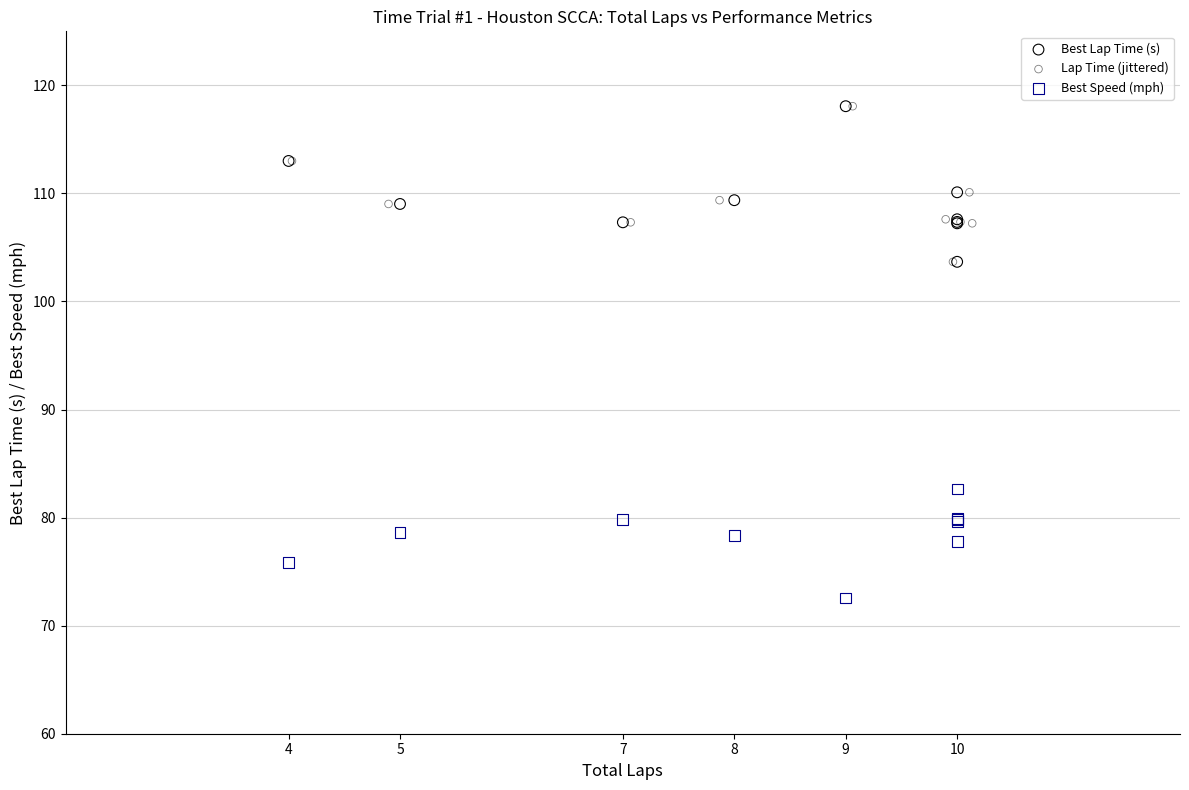

Which series reaches the minimum Y coordinate?

Best Speed (mph)